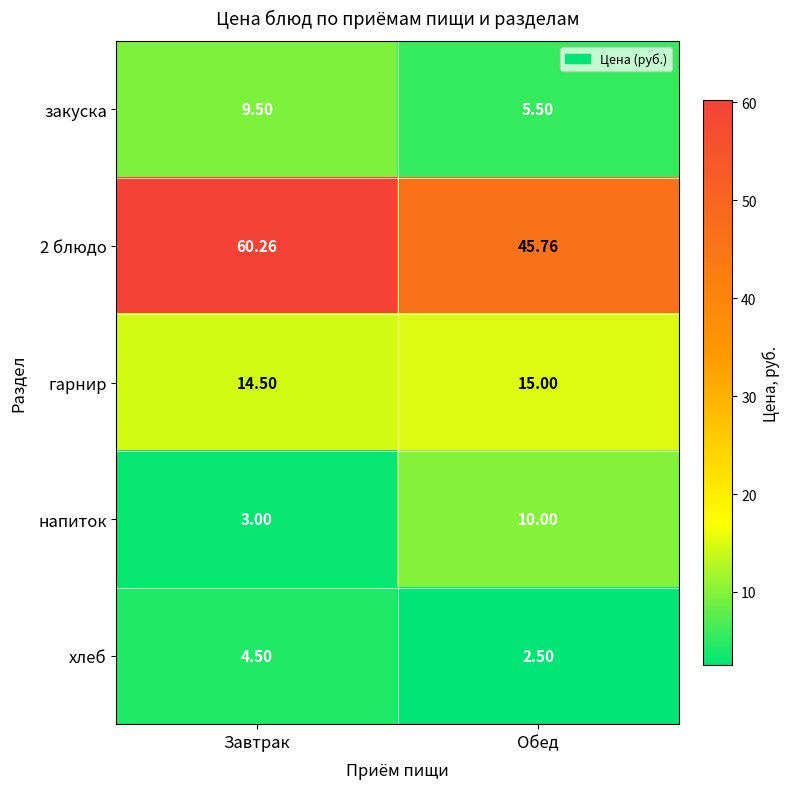

Which category has the lowest value across all series?

Обед